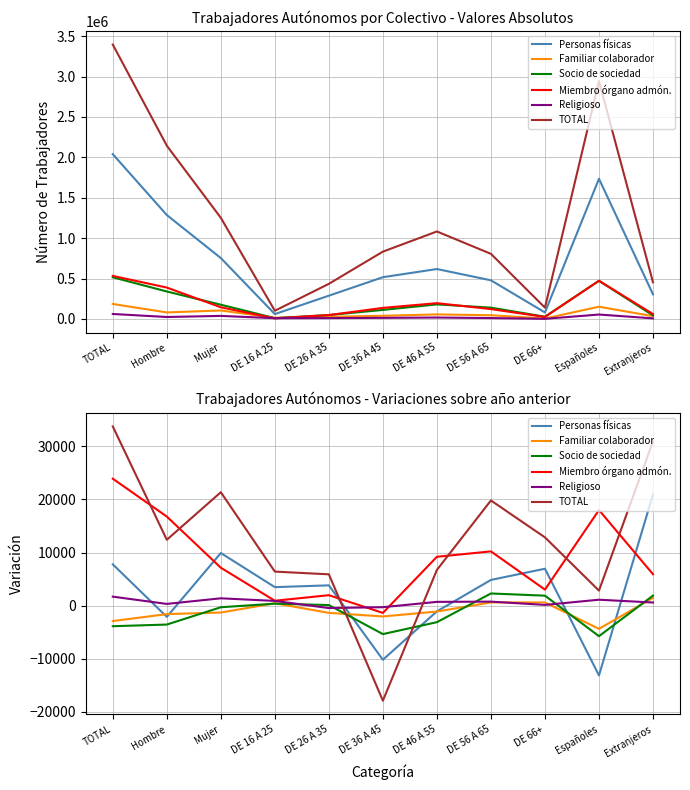

What is the average value of the Religioso series?

613